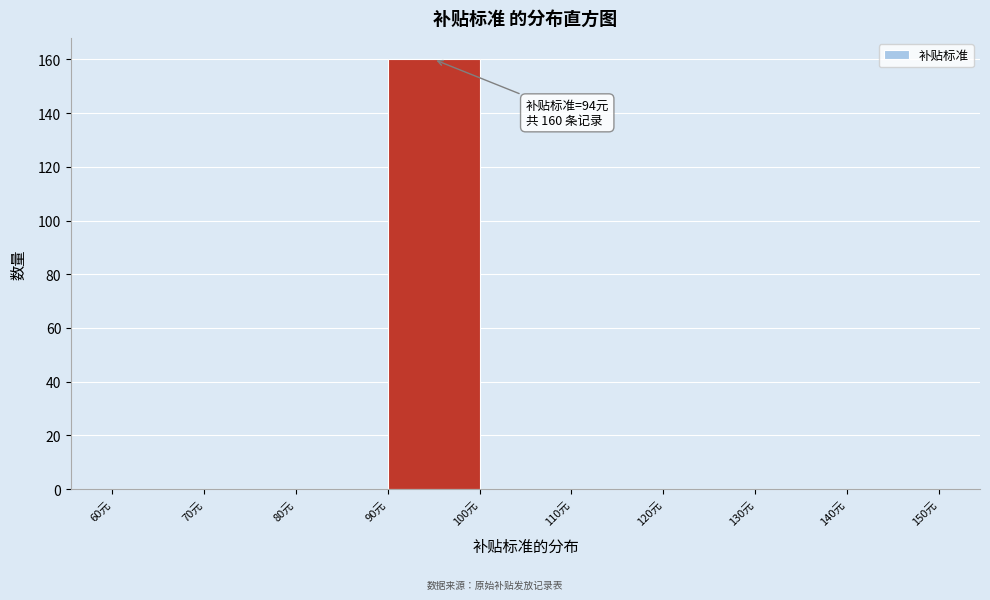

Over which range of the x-axis is the bar tallest?

90 to 100